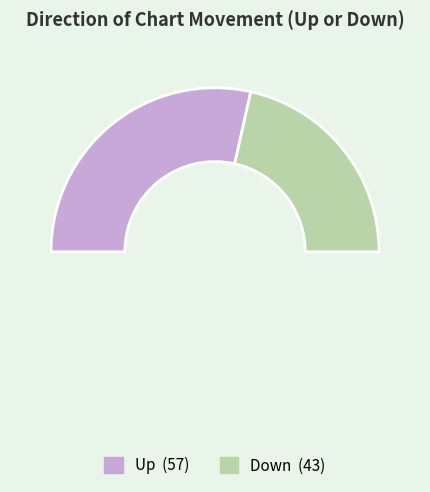

Do down and up together represent more than half of the pie?

Yes